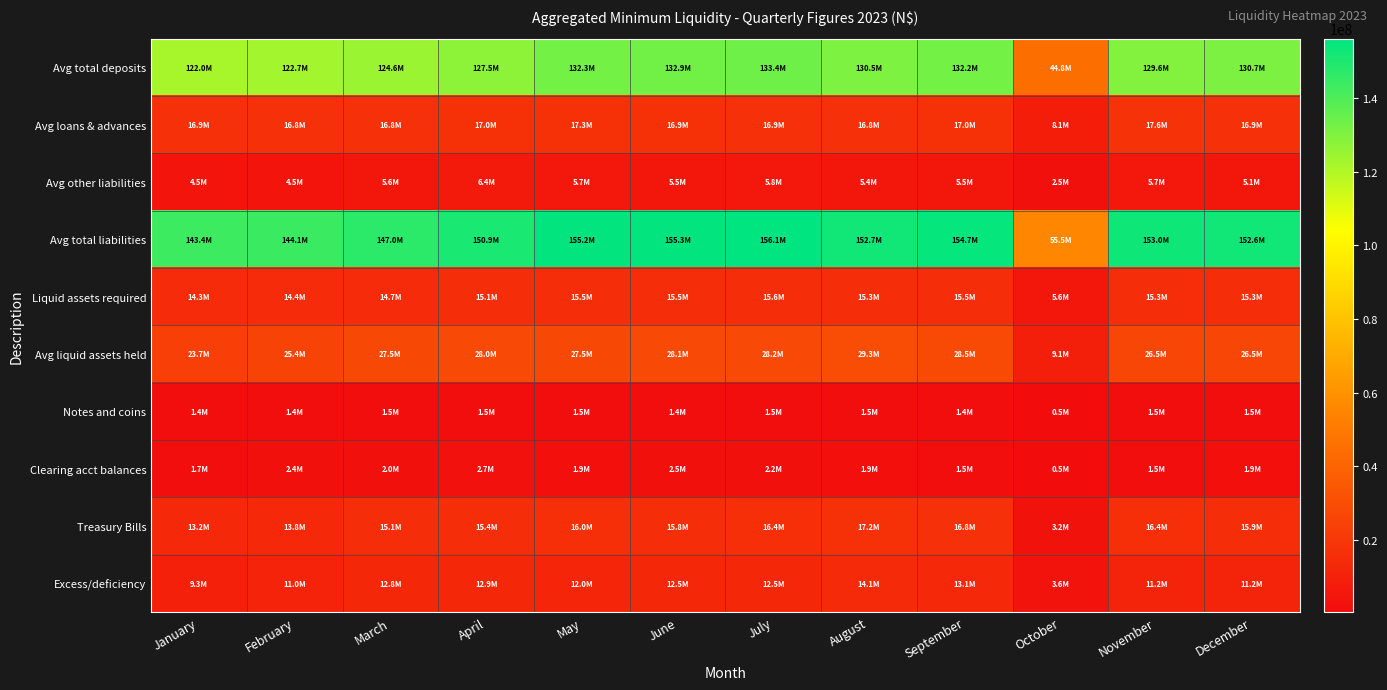

Between March and August, which is larger?

August